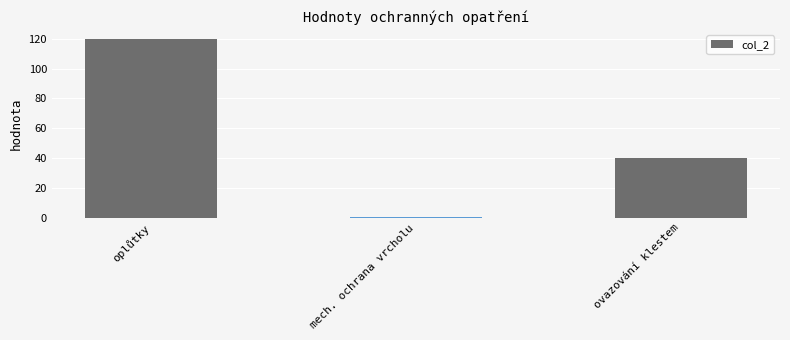

Reading left to right, what are all the values shown in this chart?

oplůtky=120.0	mech. ochrana vrcholu=0.5	ovazování klestem=40.0